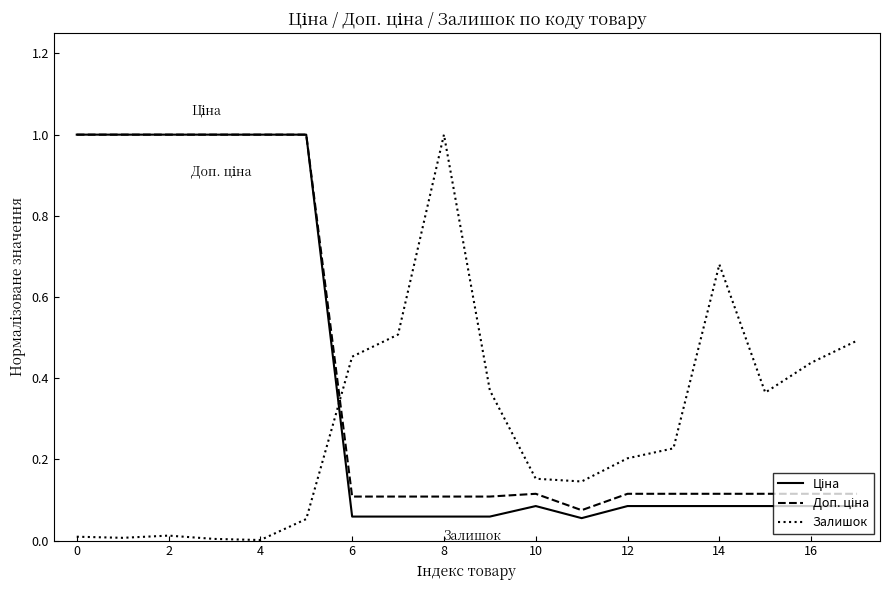

What is the maximum value shown in the chart?

1.0